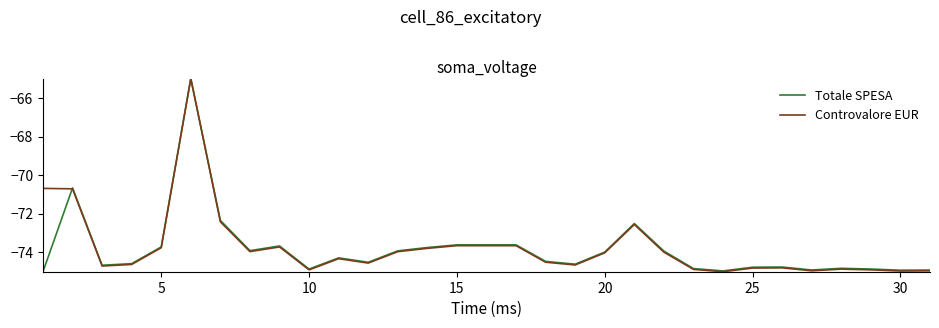

What is the smallest value displayed?

-75.0